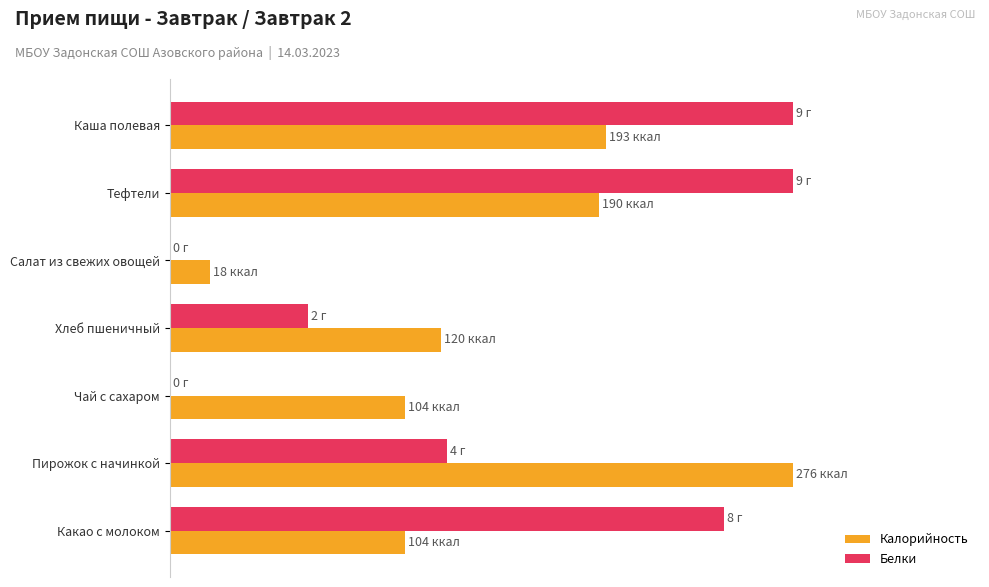

What are all the series names shown in the legend?

Калорийность, Белки